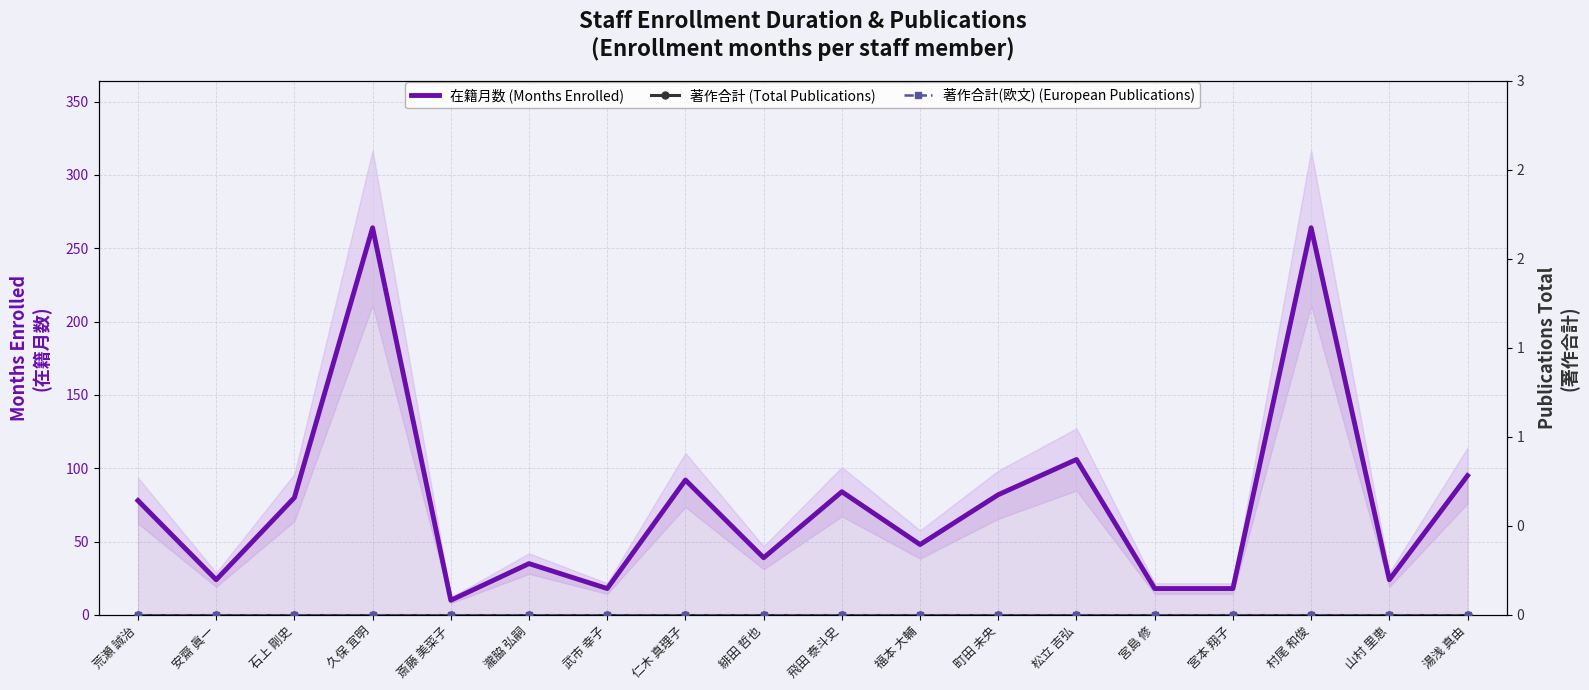

What is the total value across all series at 仁木 真理子?

92